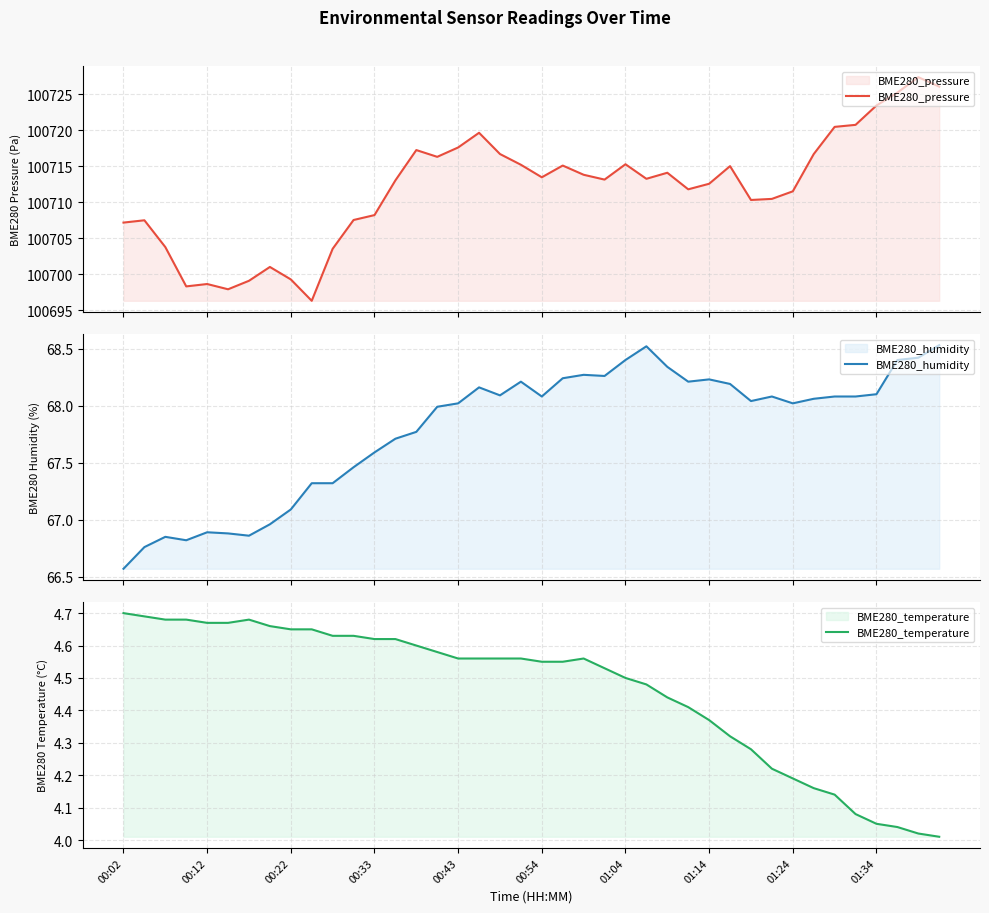

In BME280_humidity, how many points are lower than both neighbors (excluding endpoints)?

8